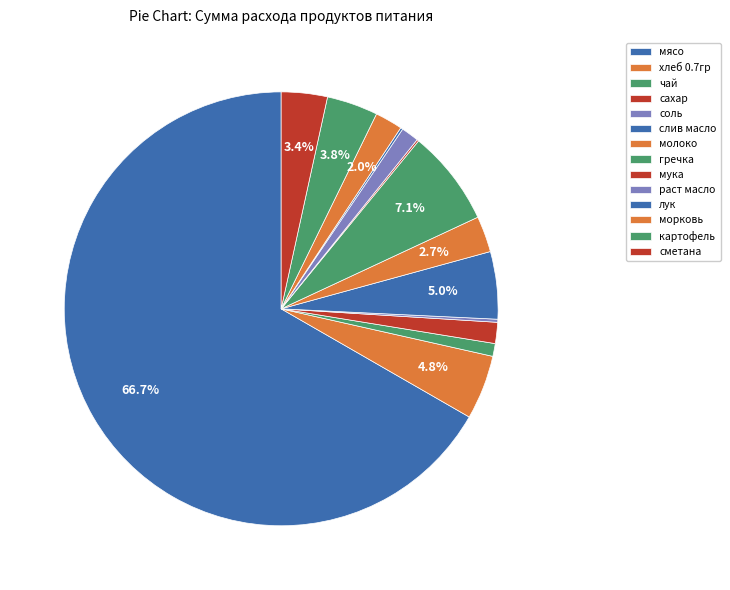

What is the ratio of the value at картофель to the value at мука?

27.8